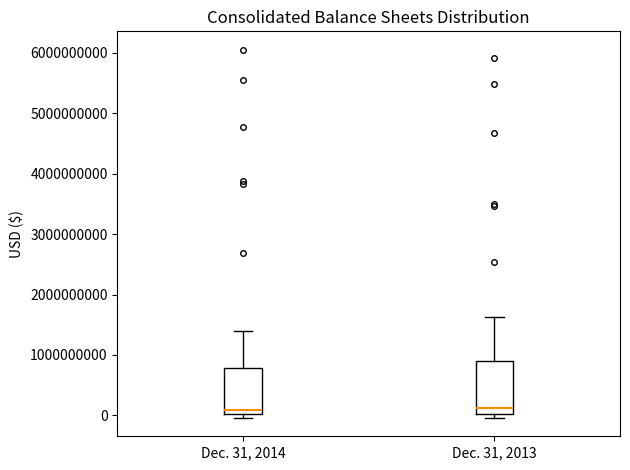

Where does the median line of the box for Dec. 31, 2014 sit on the y-axis? The values are not printed on the chart, so give them approximately, as read against the axis.

100000000